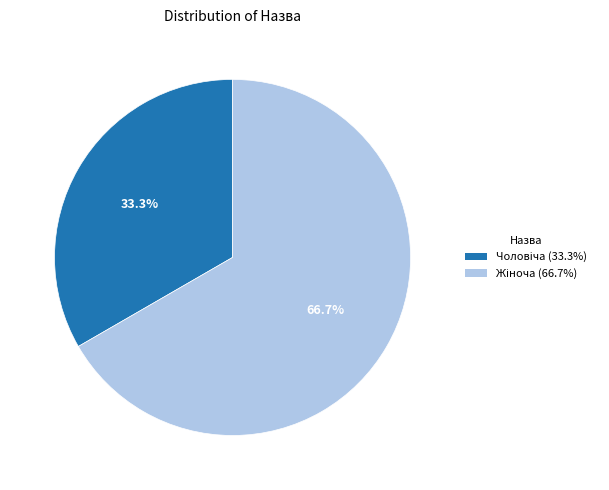

Does any single category account for the majority?

Yes